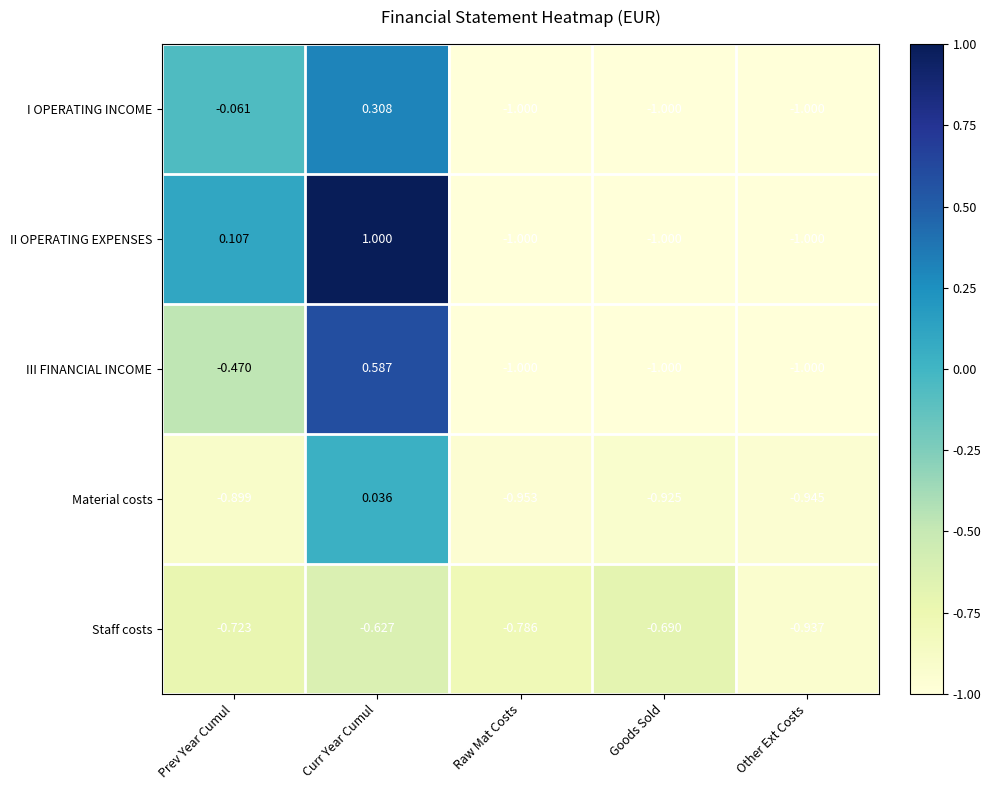

At which label is Material costs closest to 0?

Curr Year Cumul